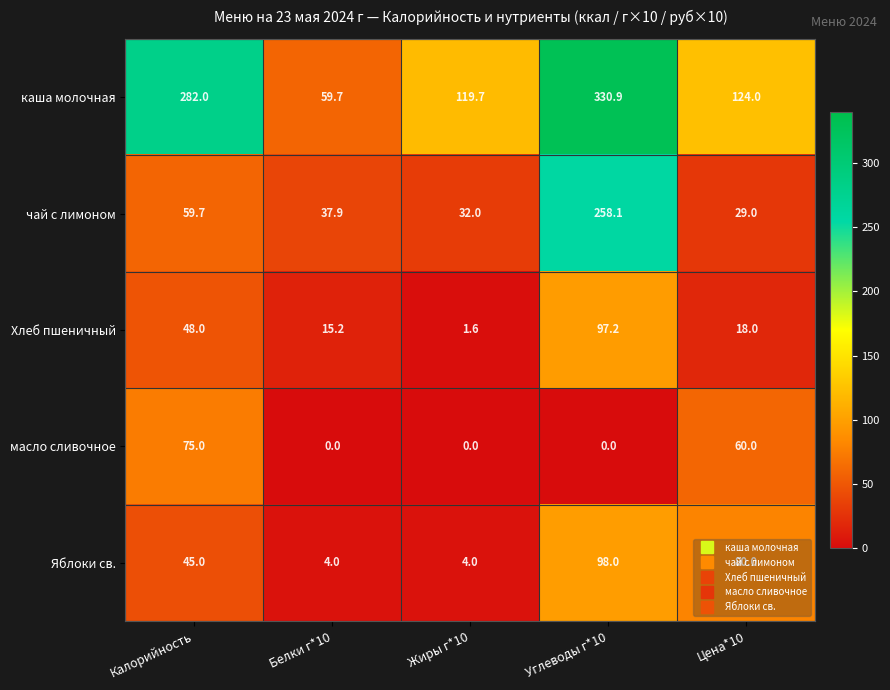

Which series has the largest total across all categories?

каша молочная